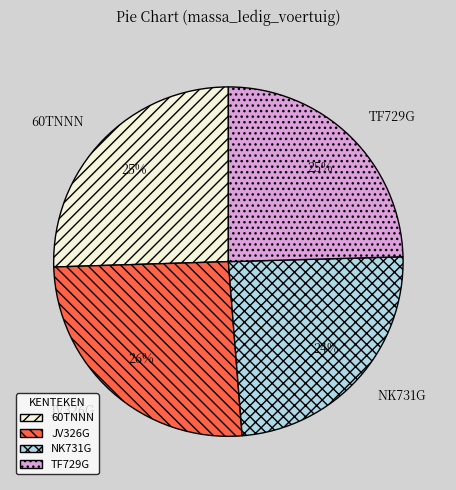

To the nearest percent, what is the combined percentage of 60TNNN and TF729G?

50%